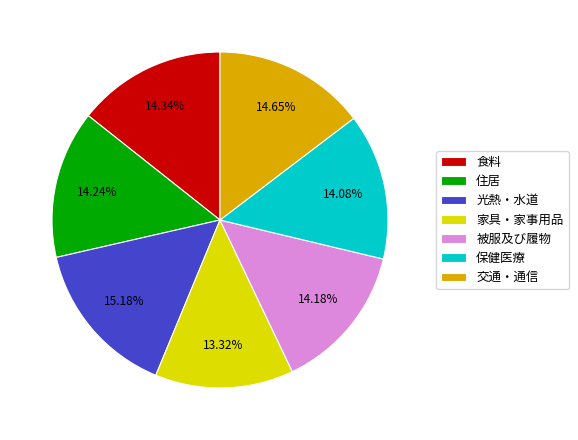

Is it true that 保健医療 is 7% of the pie?

False